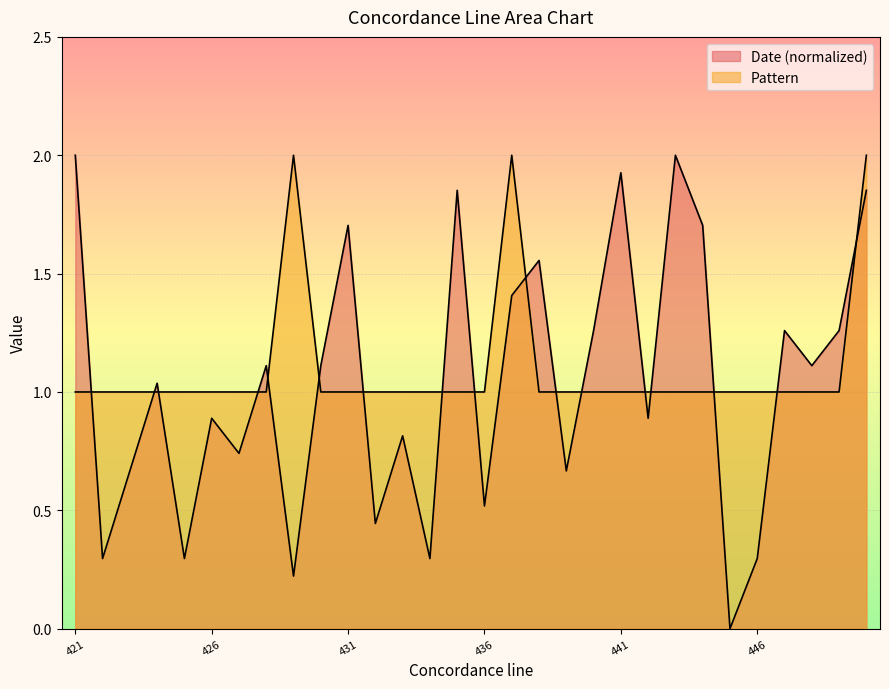

List the series in order of their peak value, lowest first.

Date, Pattern